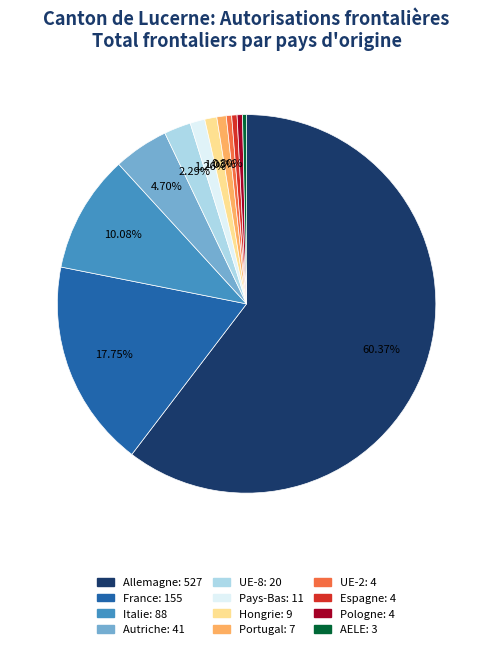

How many segments does this pie chart have?

12